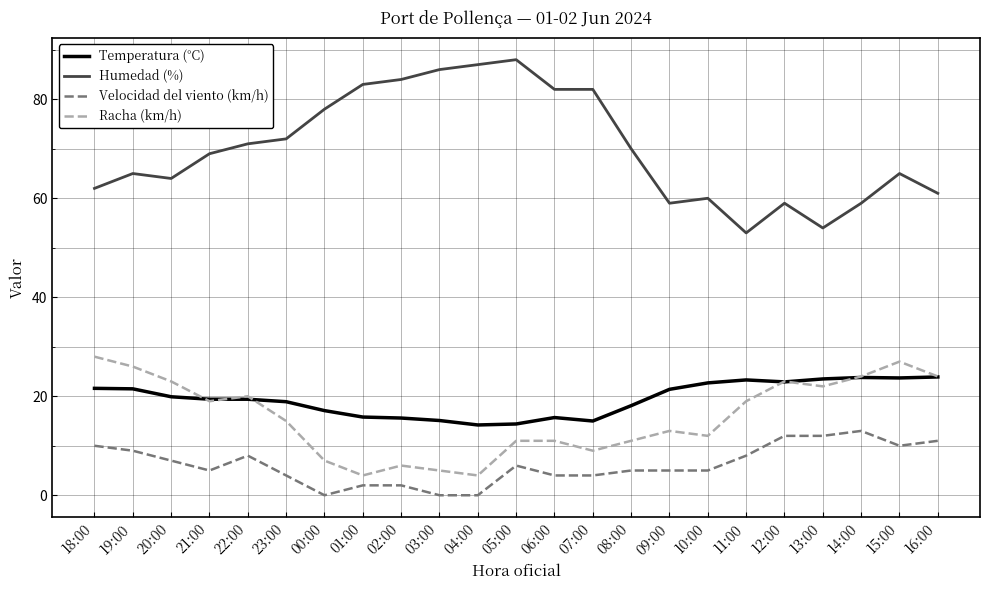

Is it true that Velocidad del viento (km/h) equals -4.3 at 03:00?

False